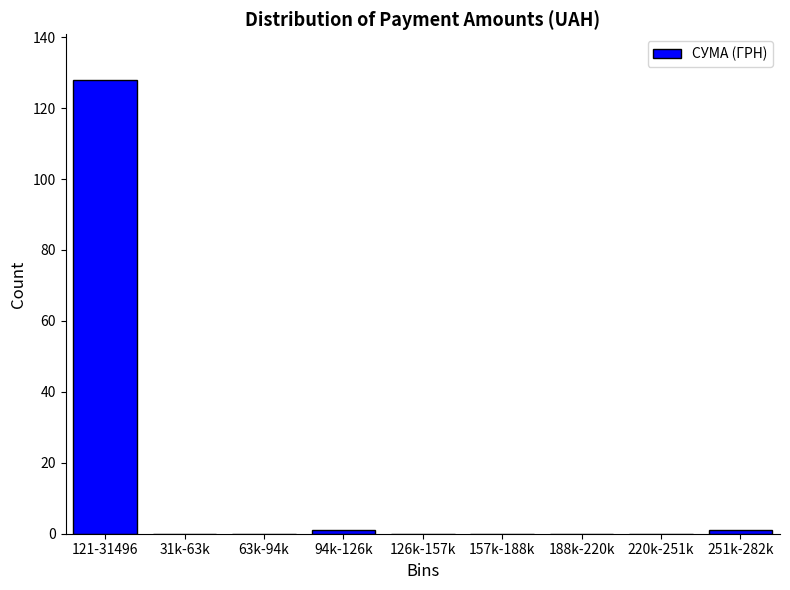

Reading left to right, what are all the values shown in this chart?

121-31496=128	31k-63k=0	63k-94k=0	94k-126k=1	126k-157k=0	157k-188k=0	188k-220k=0	220k-251k=0	251k-282k=1